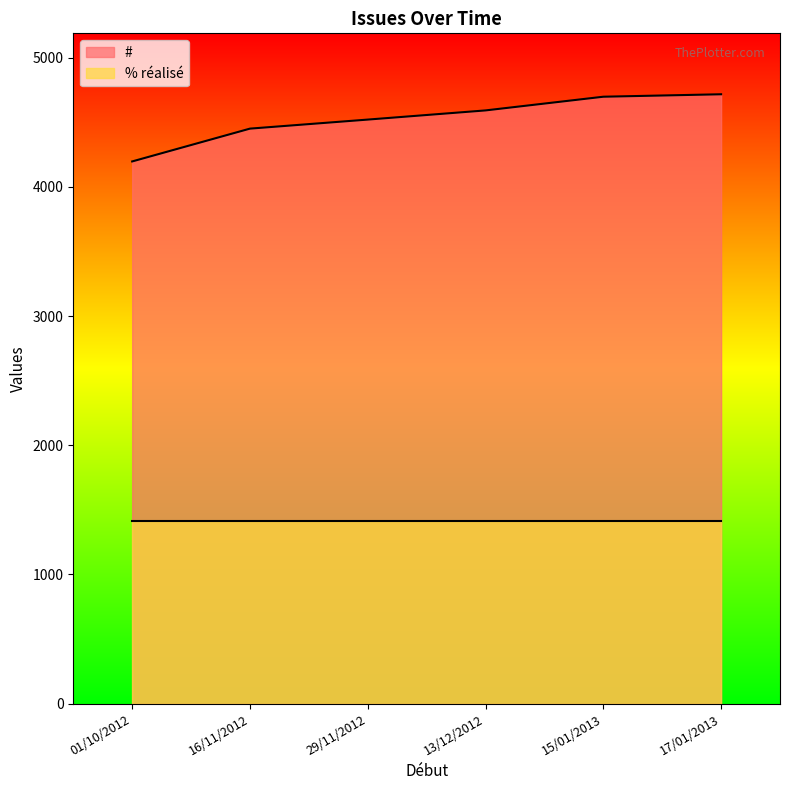

What is the minimum value for % réalisé?

1415.1